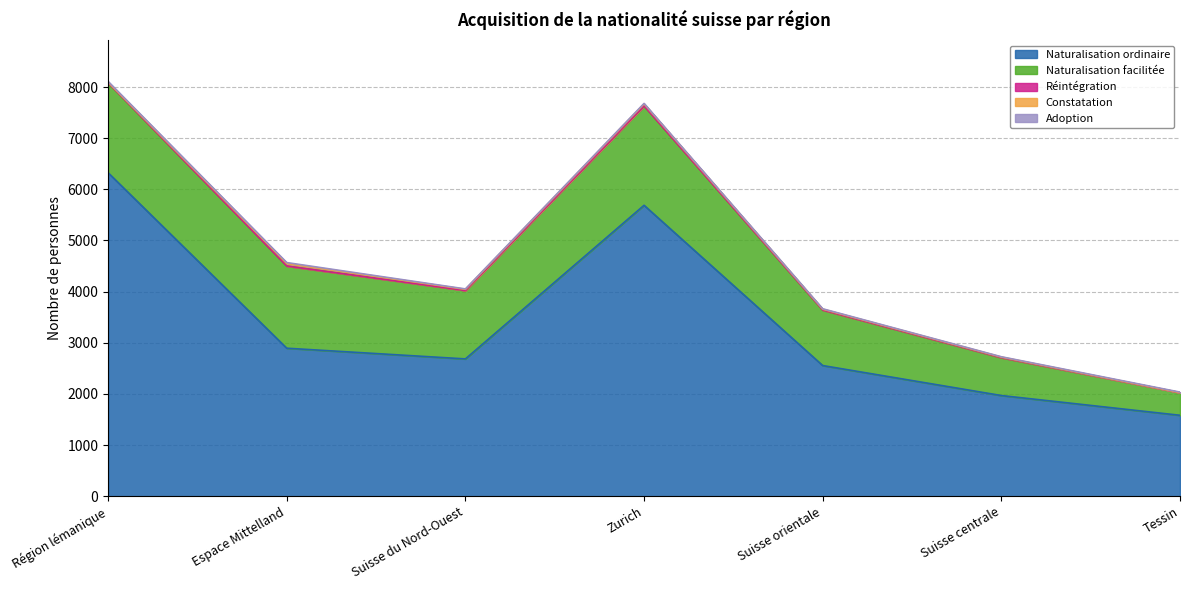

How many interior local peaks does the Adoption series have?

2